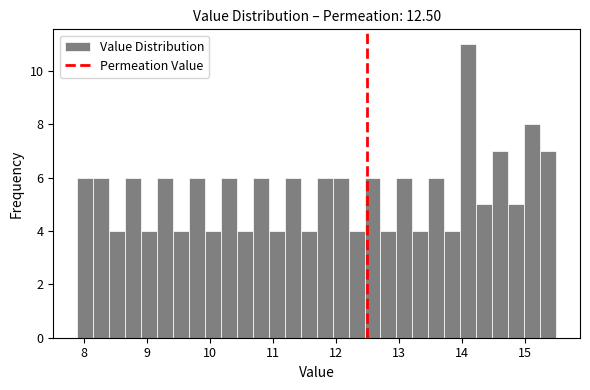

Read against the x-axis, roughly where is the centre of the tallest bar?

14.1